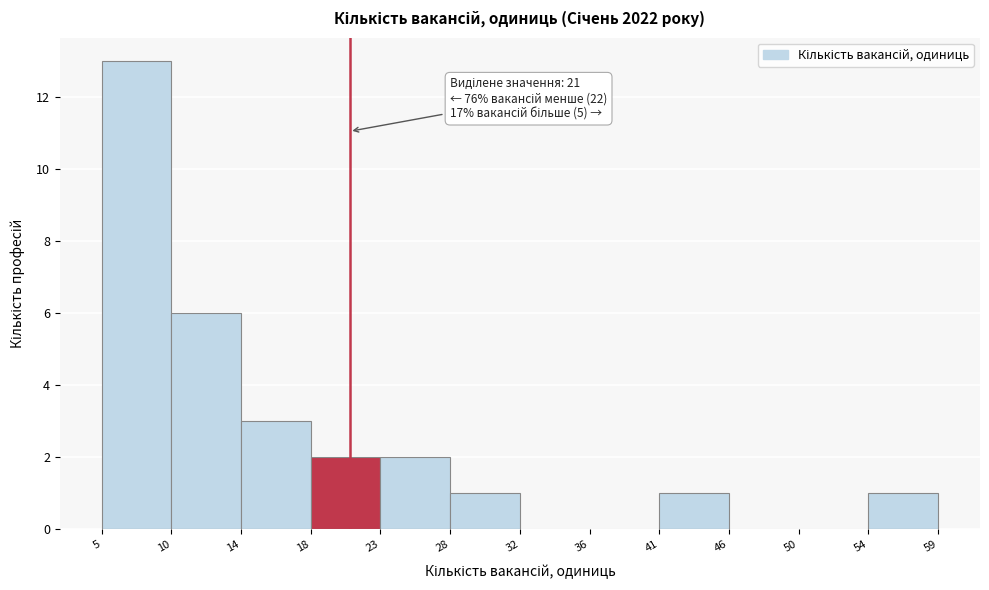

Over which range of the x-axis is the bar tallest?

5 to 10